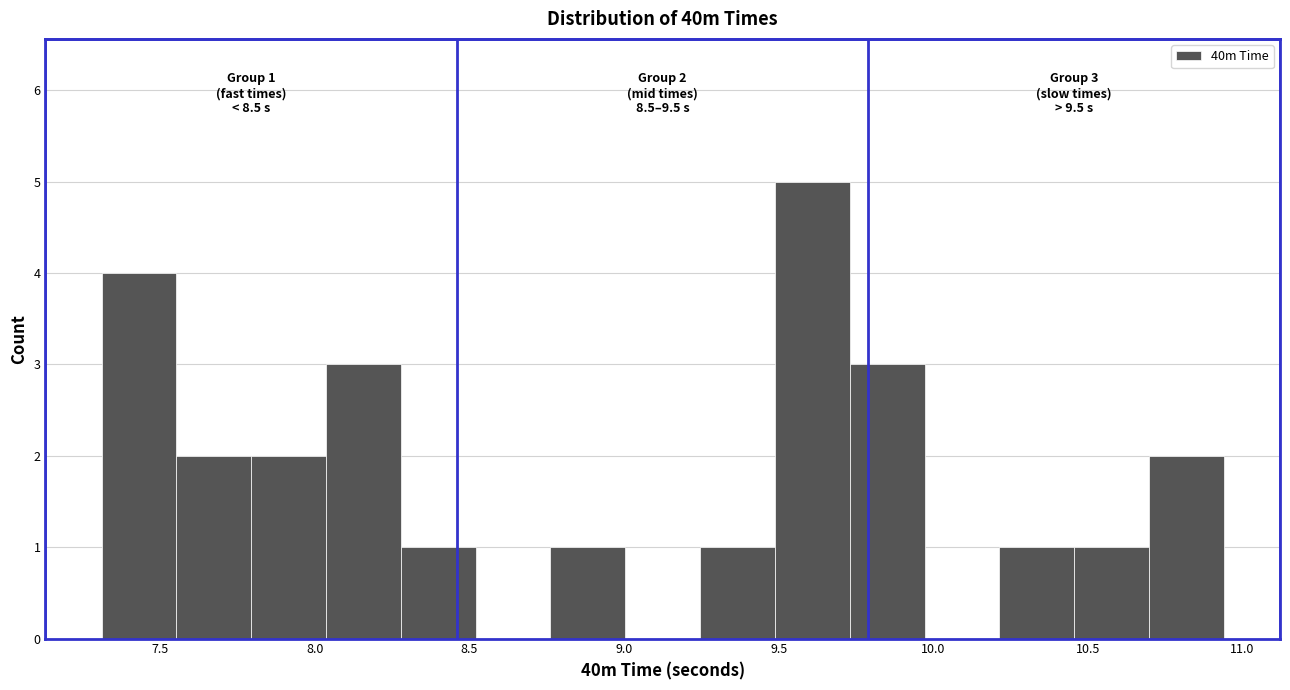

Over which range of the x-axis is the bar tallest?

9.50 to 9.75